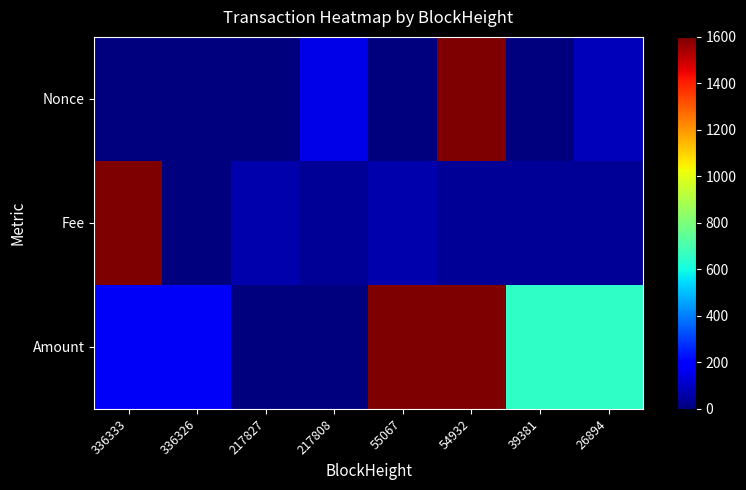

How many series are shown in this chart?

3